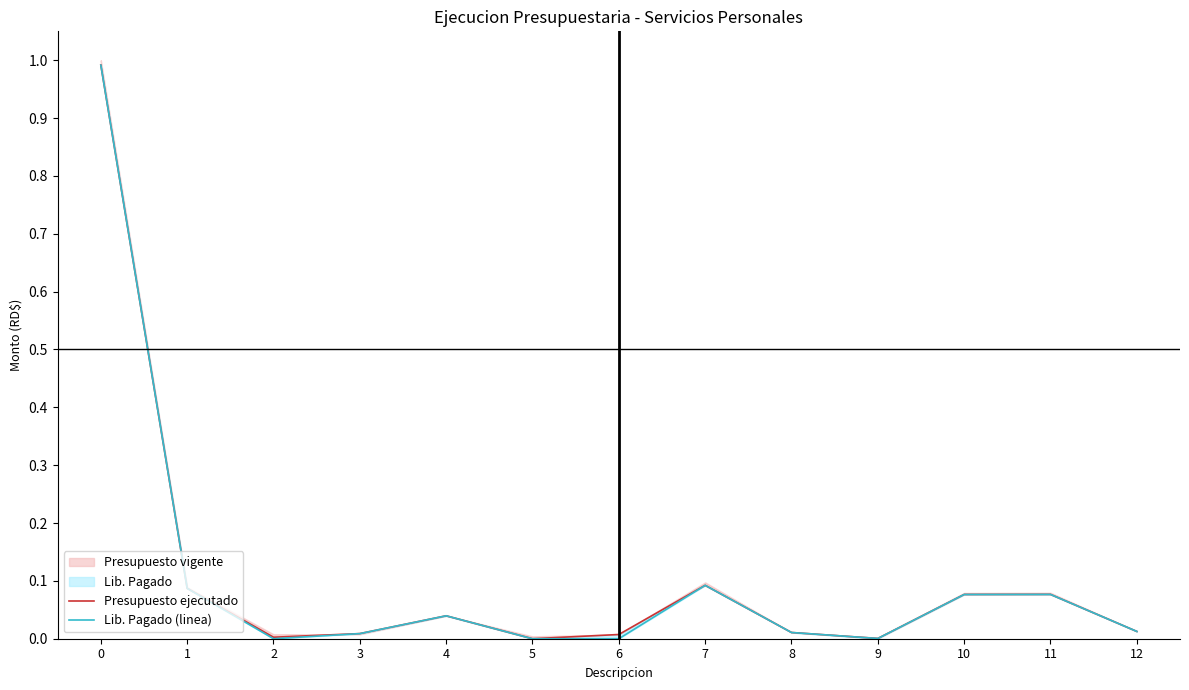

Reading left to right, list all the values displayed in this chart.

Presupuesto ejecutado: 0=1.0	1=0.1	2=0.0	3=0.0	4=0.0	5=0.0	6=0.0	7=0.1	8=0.0	9=0.0	10=0.1	11=0.1	12=0.0
Lib. Pagado (linea): 0=1.0	1=0.1	2=0.0	3=0.0	4=0.0	5=0.0	6=0.0	7=0.1	8=0.0	9=0.0	10=0.1	11=0.1	12=0.0